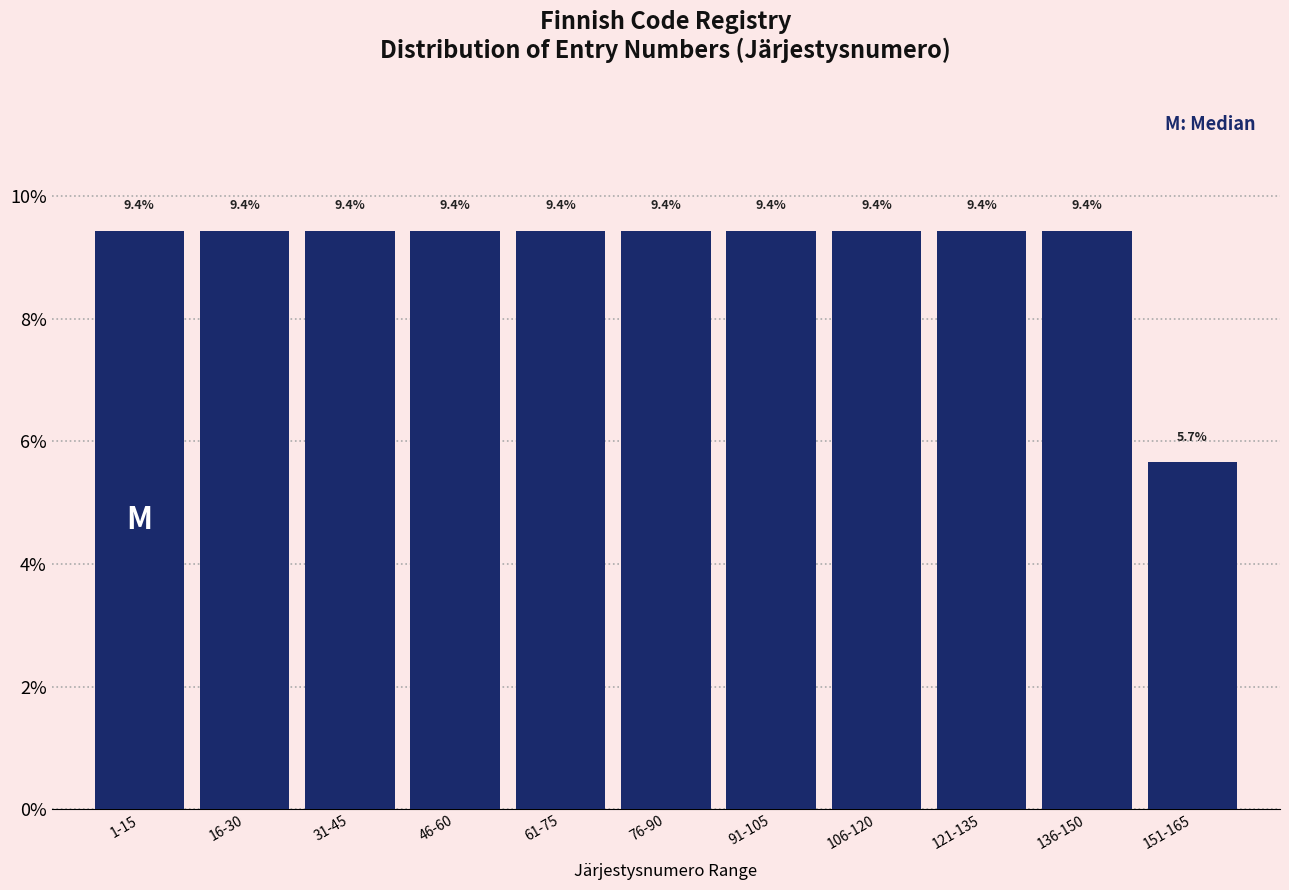

Reading left to right, extract all data points from this chart.

1-15=9.4	16-30=9.4	31-45=9.4	46-60=9.4	61-75=9.4	76-90=9.4	91-105=9.4	106-120=9.4	121-135=9.4	136-150=9.4	151-165=5.7